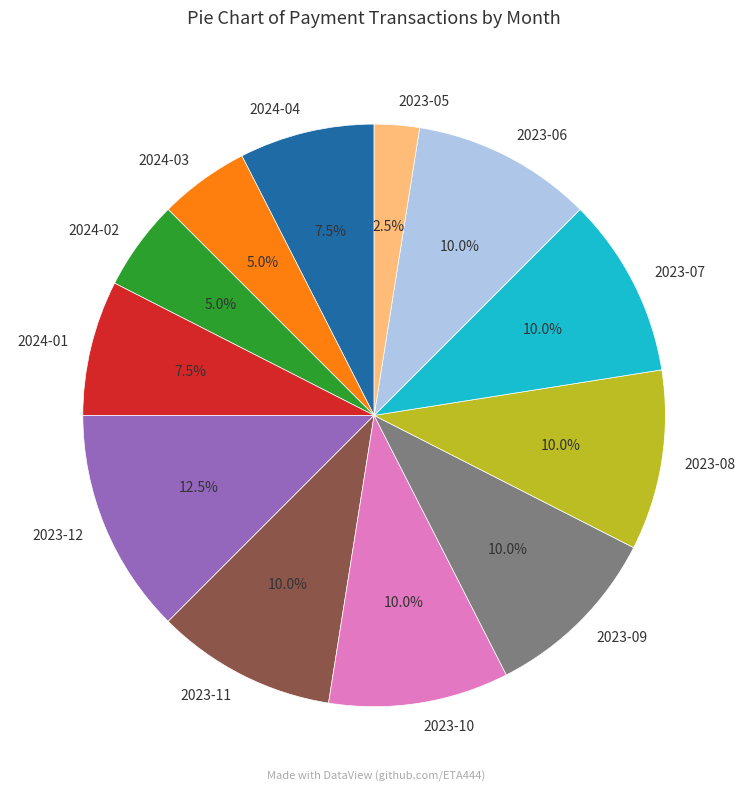

Is there any slice that represents more than half of the pie?

No